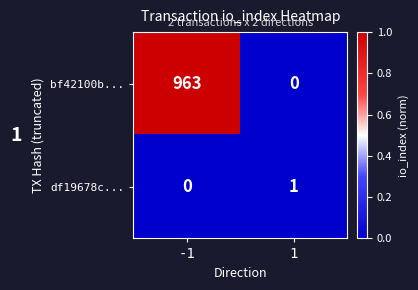

Which series has the largest range (max minus min)?

bf42100b...